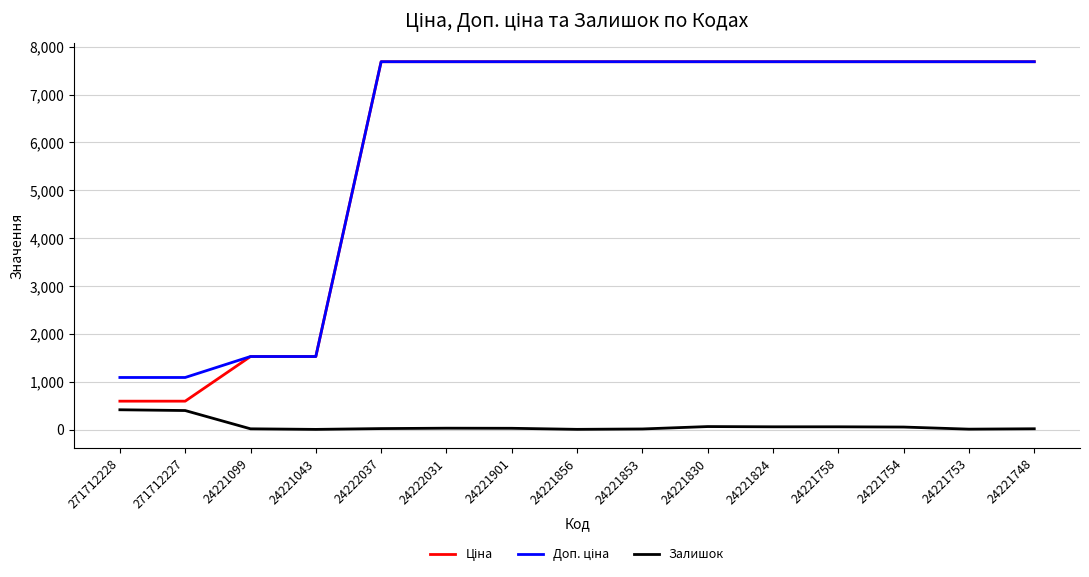

What is the total value across all series at 271712227?

2080.6